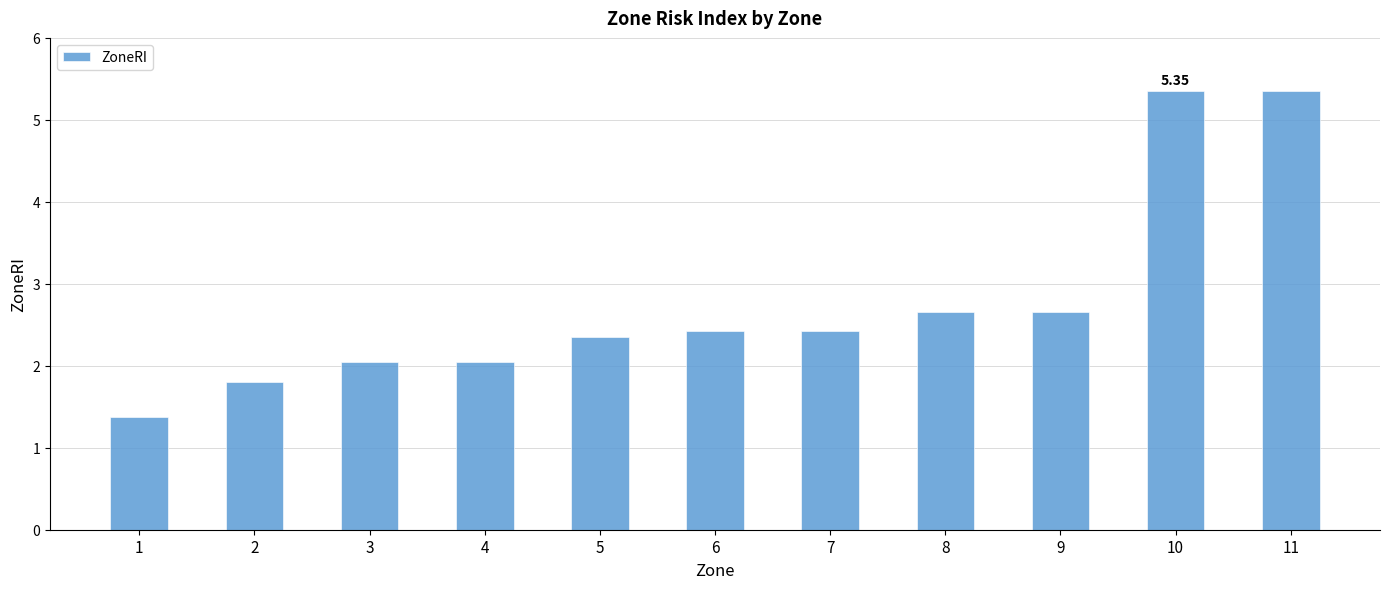

What is the sum of all values?

30.5